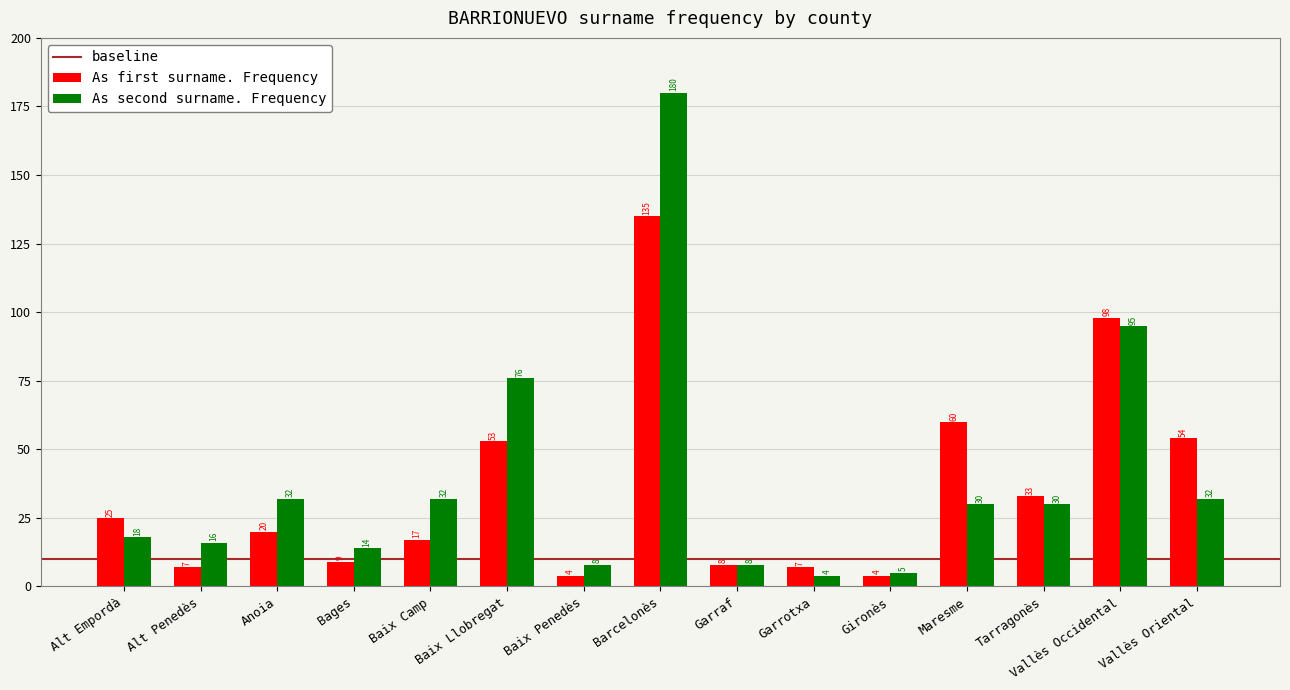

What is the difference between the As first surname. Frequency values at Baix Camp and Tarragonès?

16